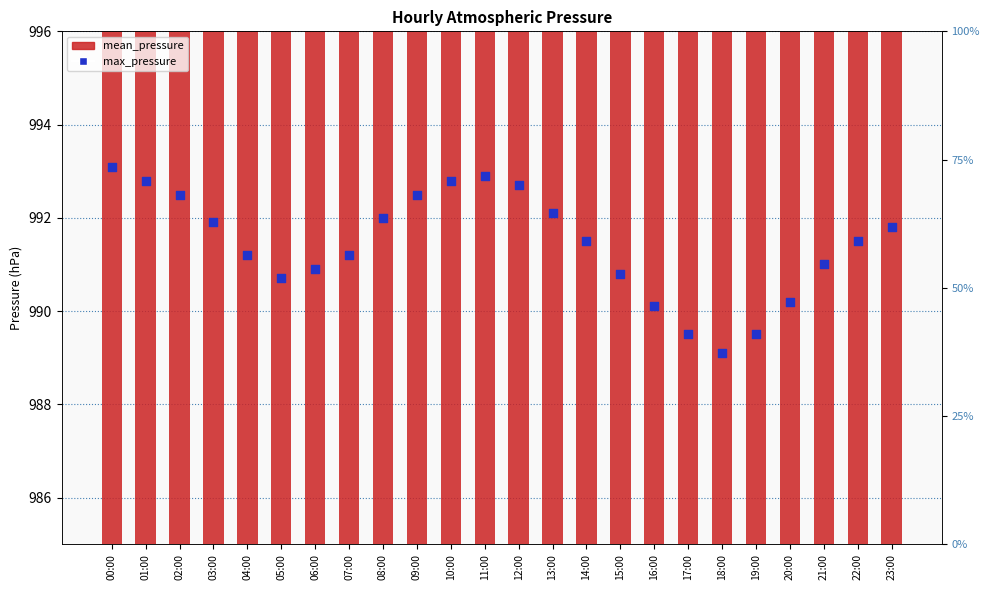

Which series has the largest Y range (max minus min)?

max_pressure